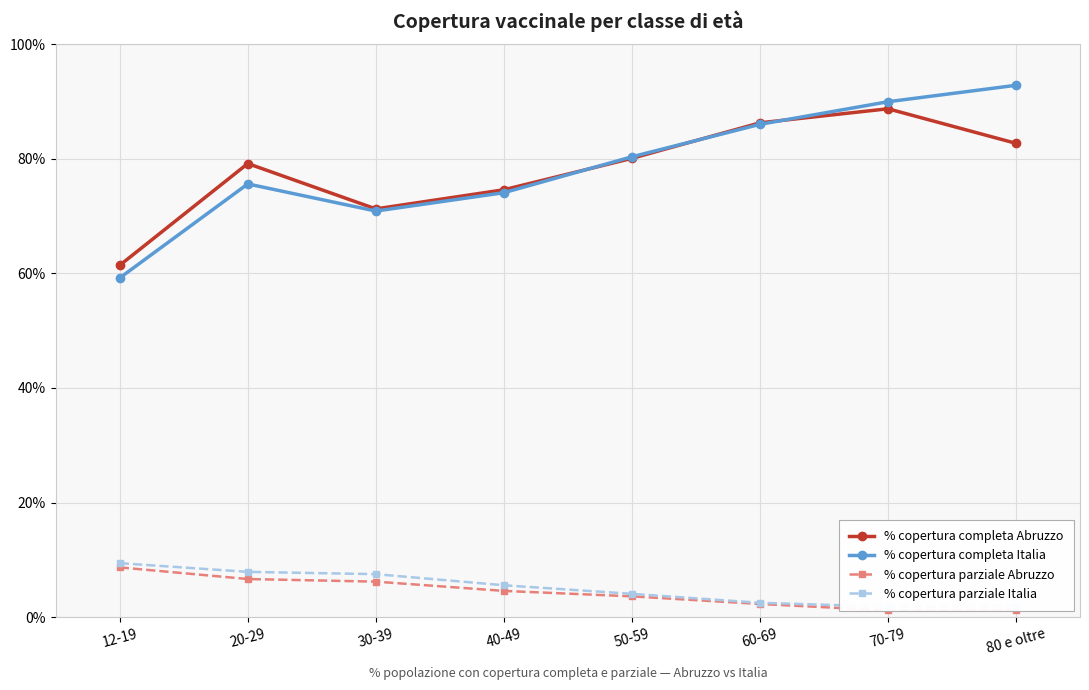

List the series in order of their peak value, highest first.

% copertura completa Italia, % copertura completa Abruzzo, % copertura parziale Italia, % copertura parziale Abruzzo